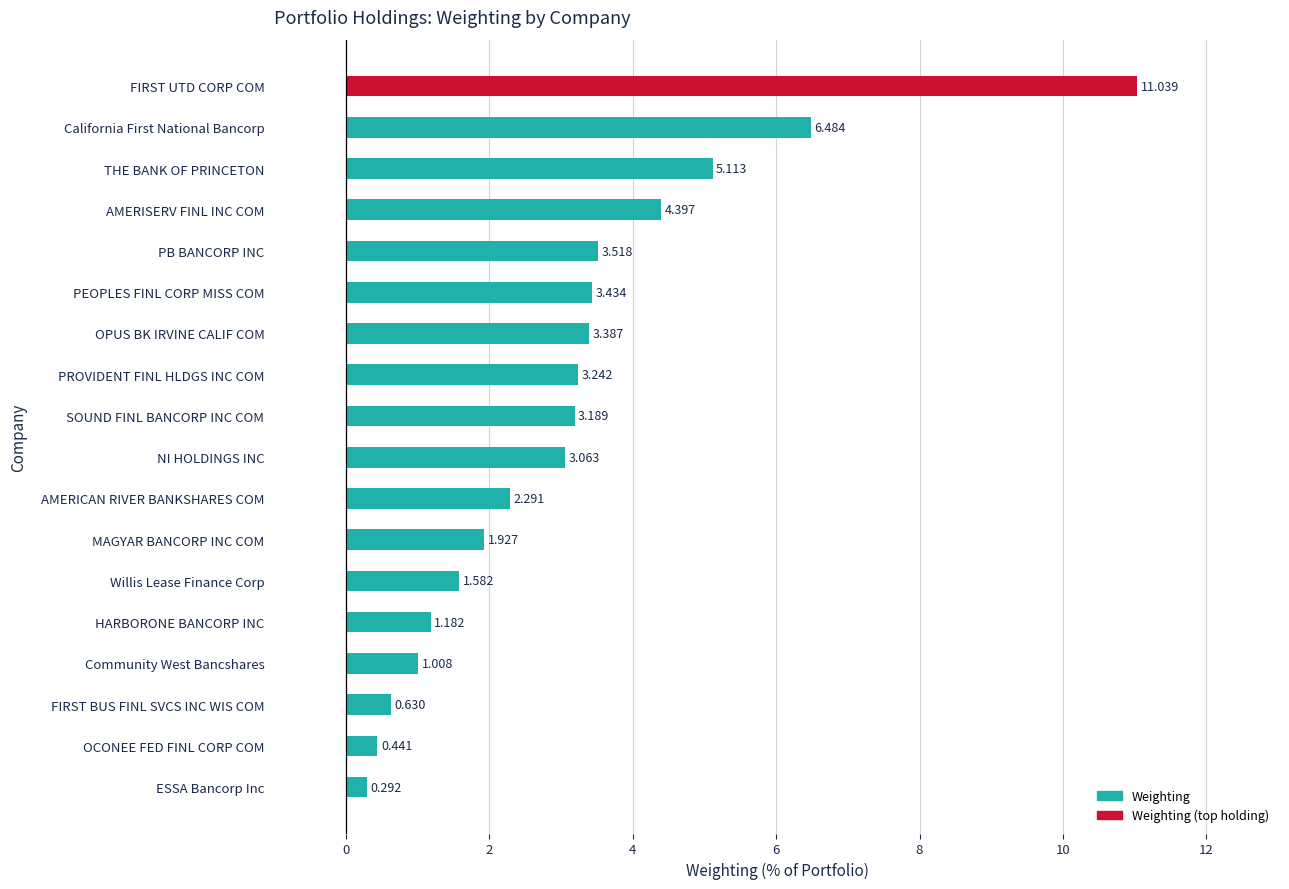

What is the difference between the maximum and minimum values?

10.7